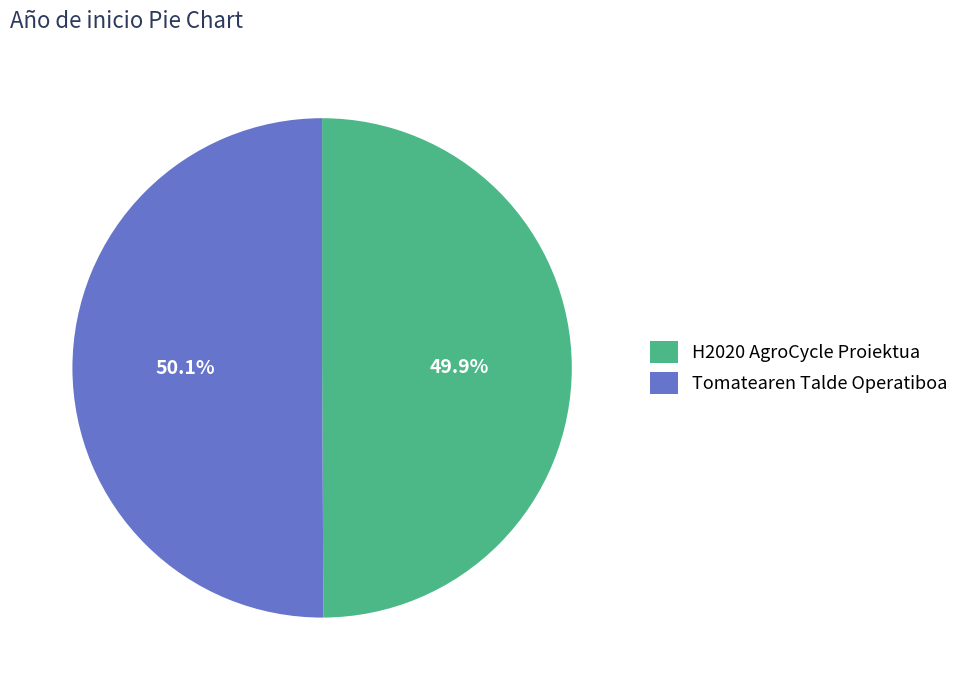

What percentage is the H2020 AgroCycle Proiektua slice, to the nearest percent?

50%